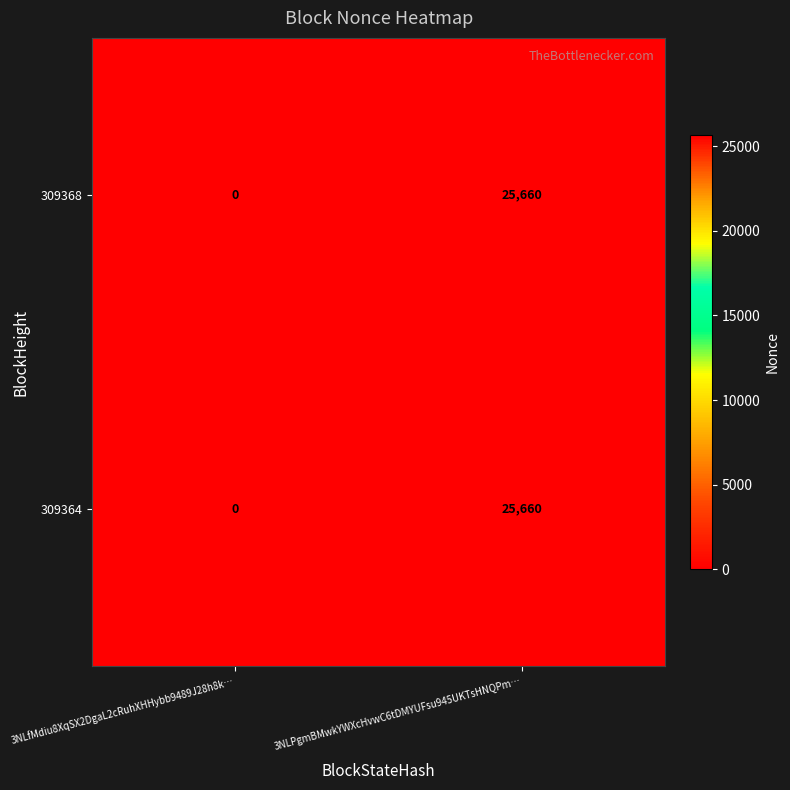

Reading left to right, transcribe all the data shown in this chart.

309368: 0	25660
309364: 0	25660